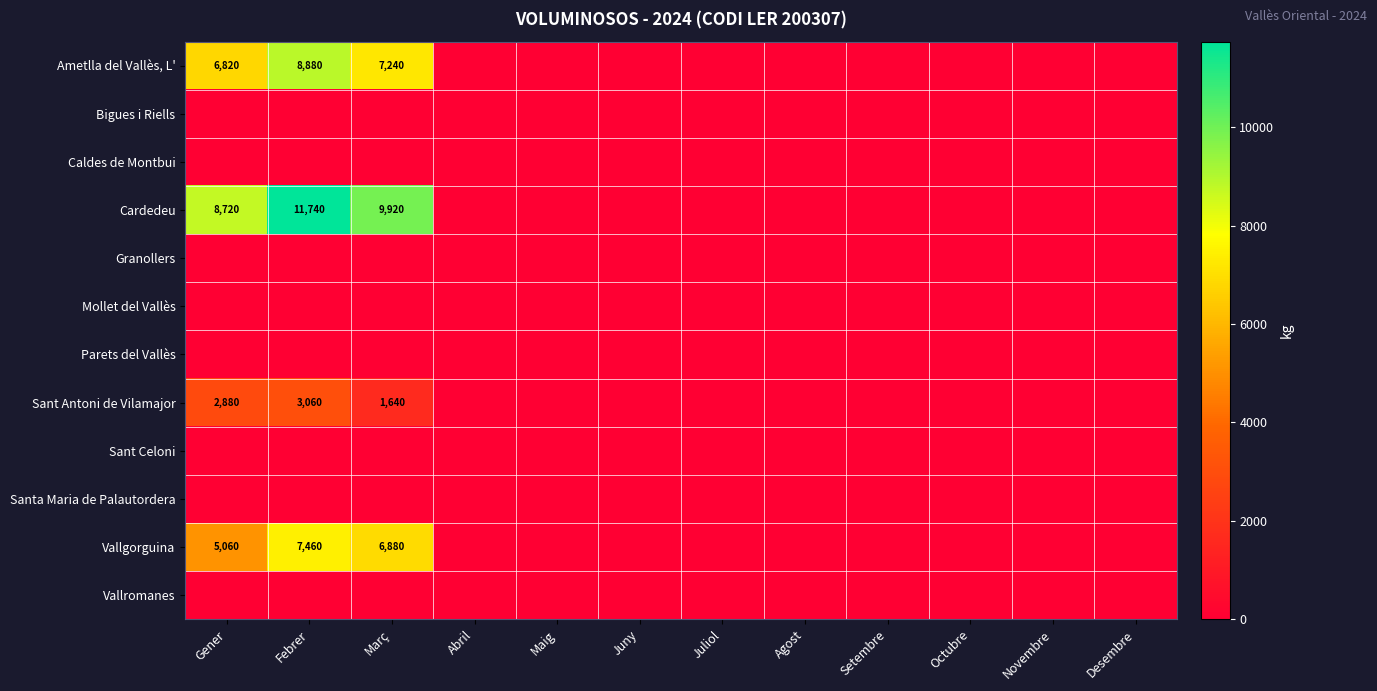

The Vallgorguina series shows 7460 at Febrer. True or false?

True